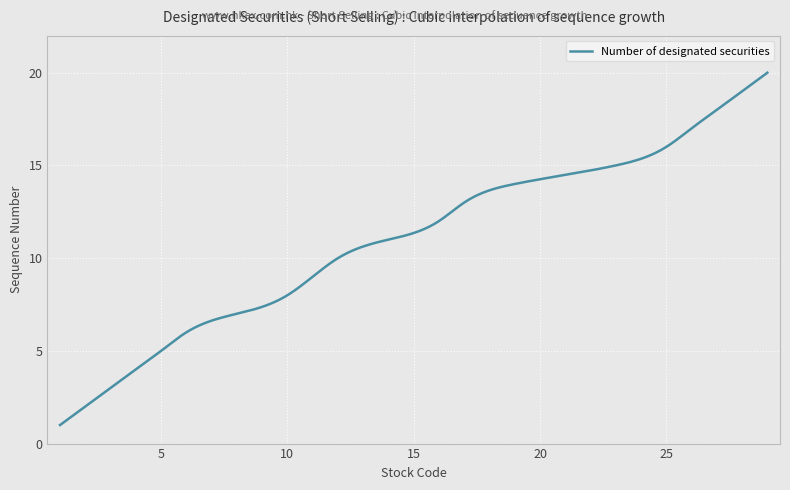

What is the sum of all values?

3299.3